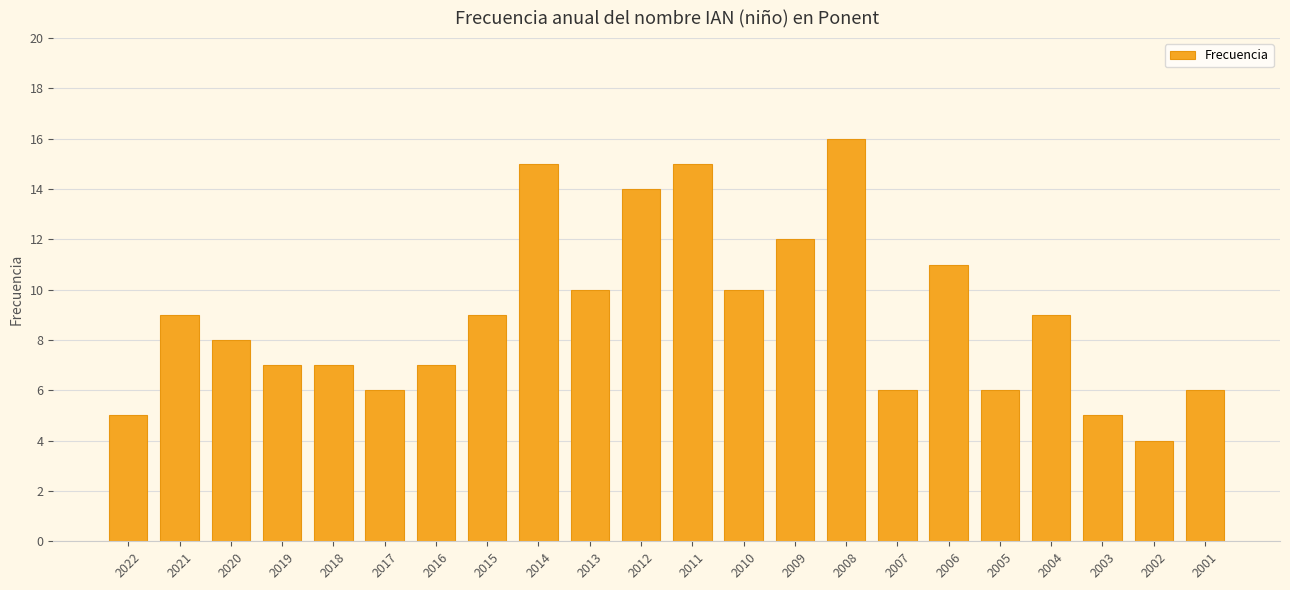

What is the value of the 15th bar from the left?

16